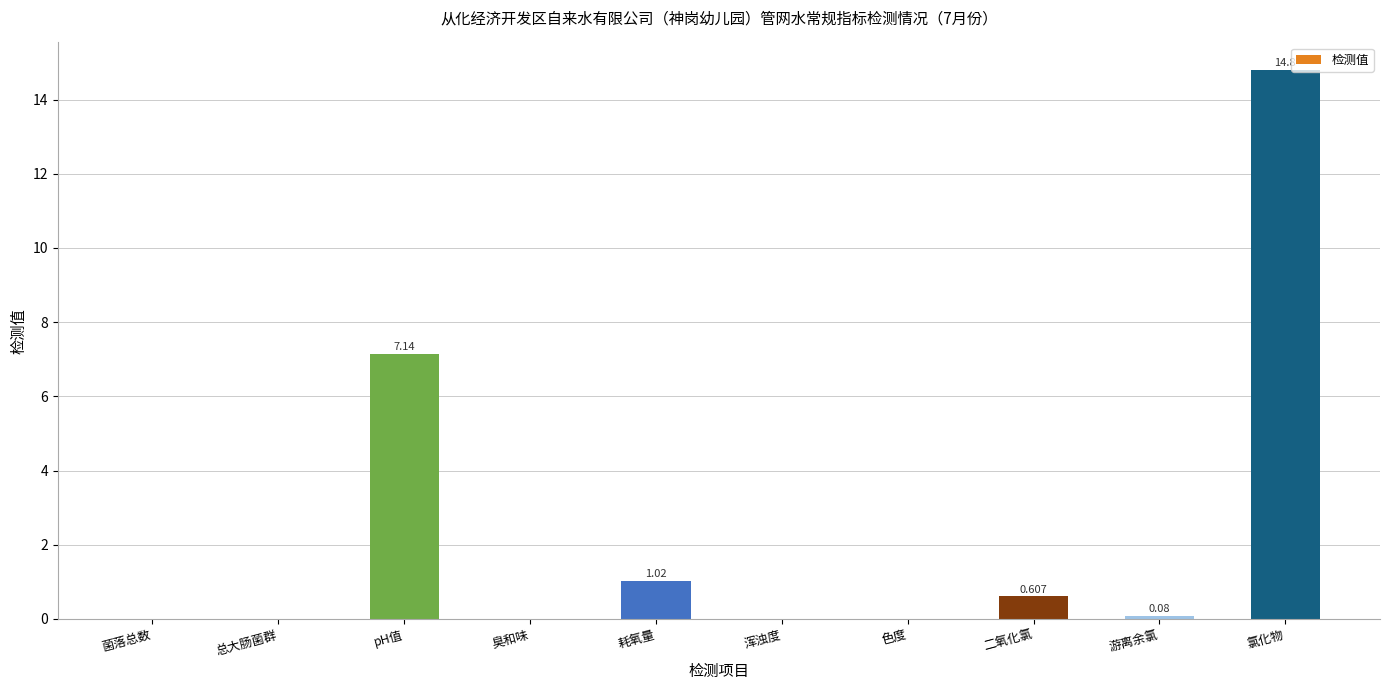

Between pH值 and 氯化物, which is larger?

氯化物